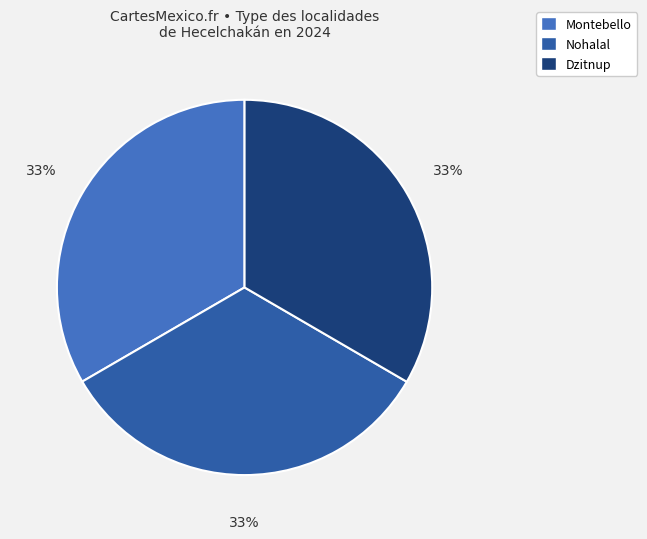

Does any single category account for the majority?

No